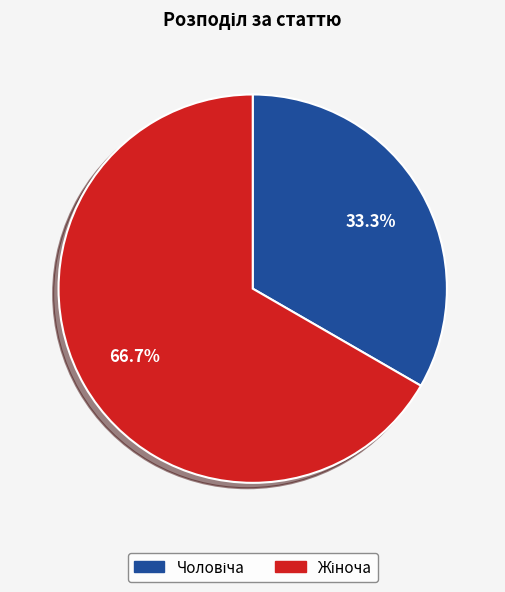

Is there any slice that represents more than half of the pie?

Yes